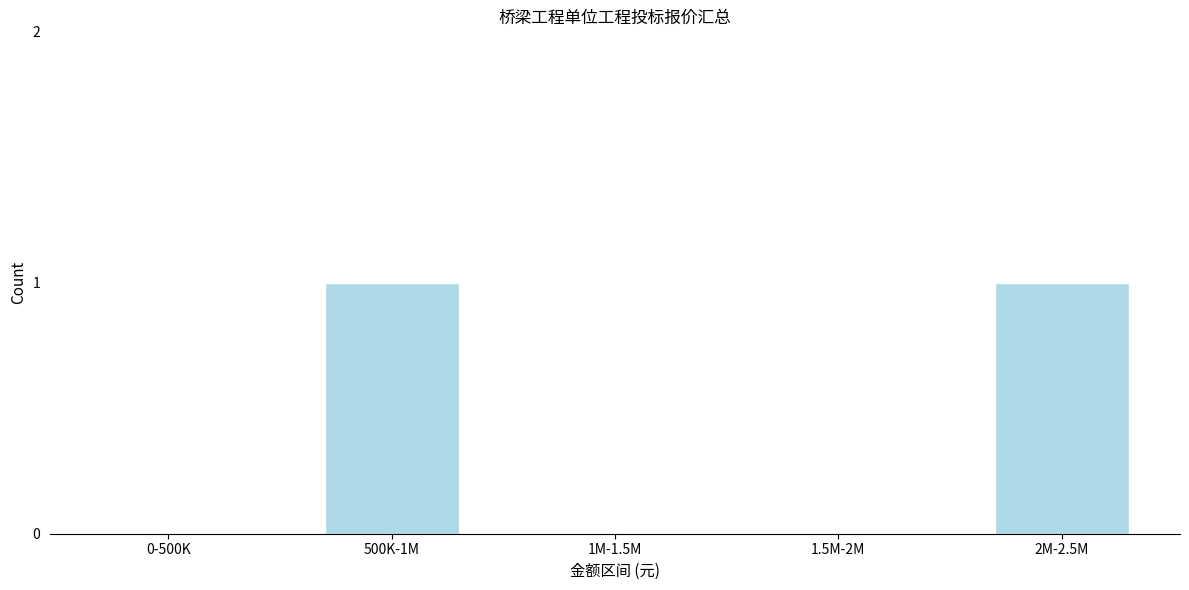

Reading right to left, extract all data points from this chart.

2M-2.5M=1	1.5M-2M=0	1M-1.5M=0	500K-1M=1	0-500K=0